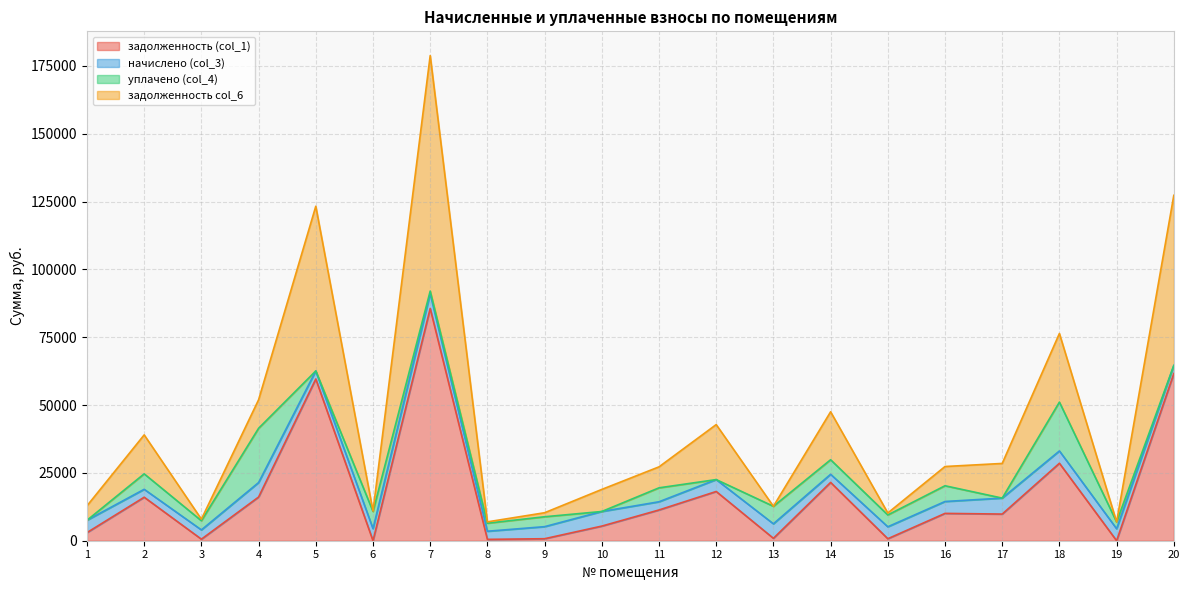

At which category is the sum across all series the highest?

7